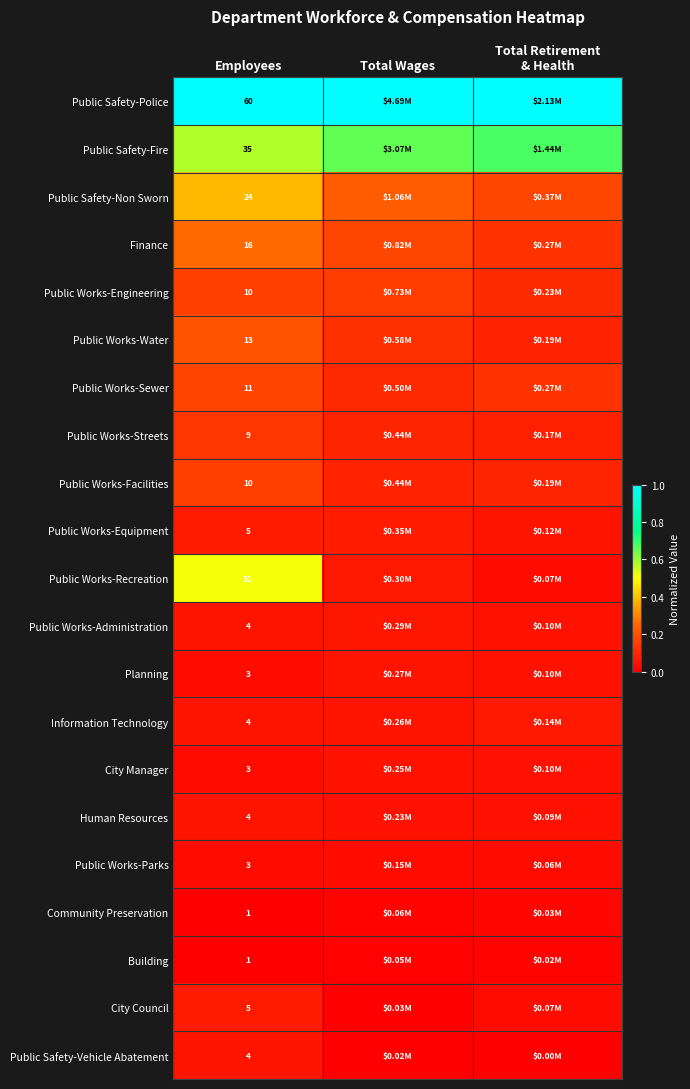

The Public Works-Water series shows 0.1 at Total Retirement & Health. True or false?

False